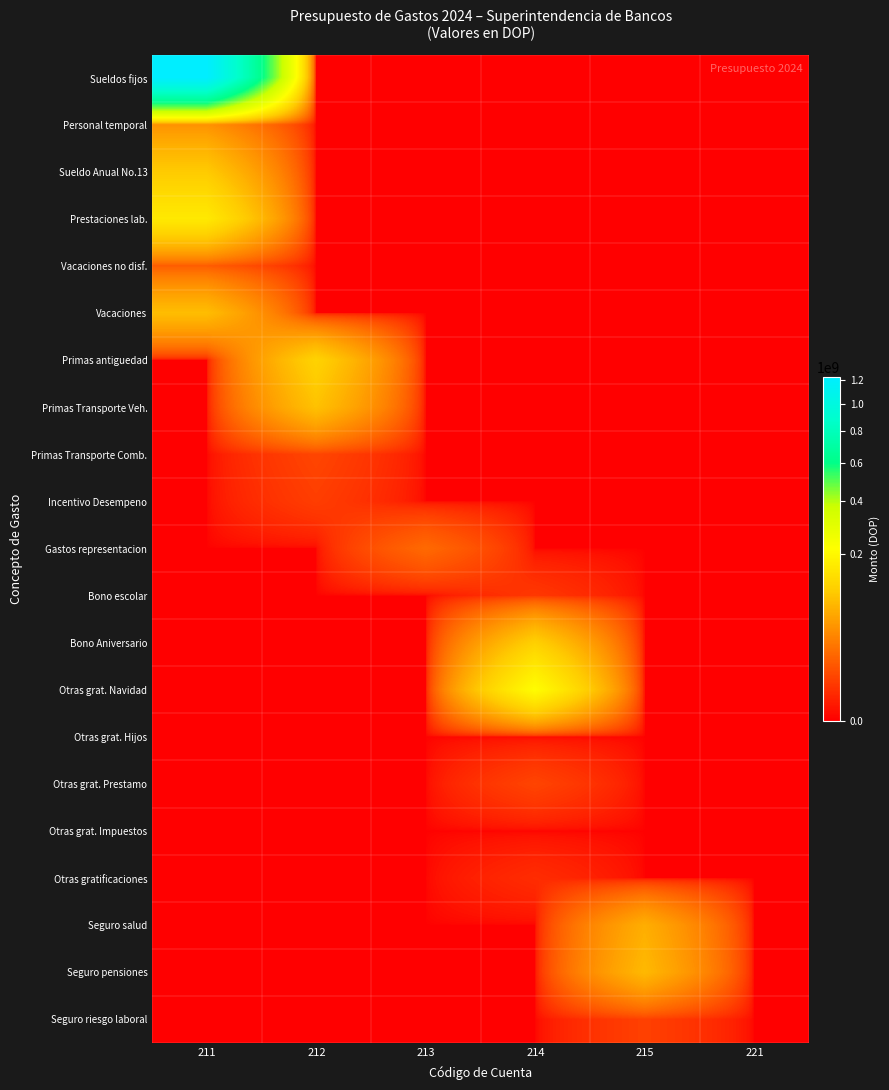

At how many categories does at least one series exceed 1094531056?

1